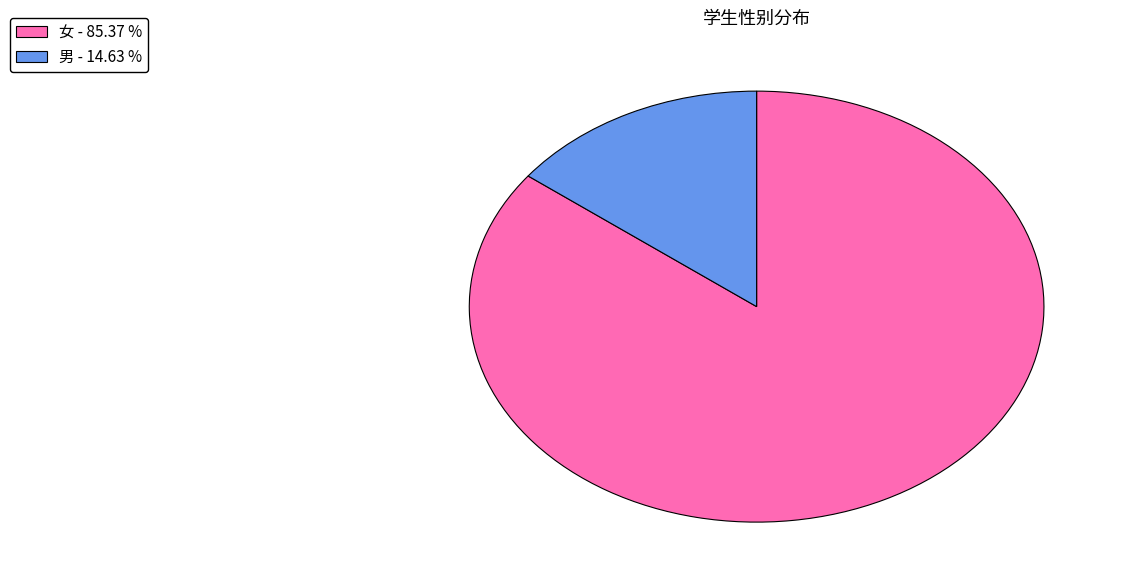

Is the sum of 男 and 女 greater than half?

Yes